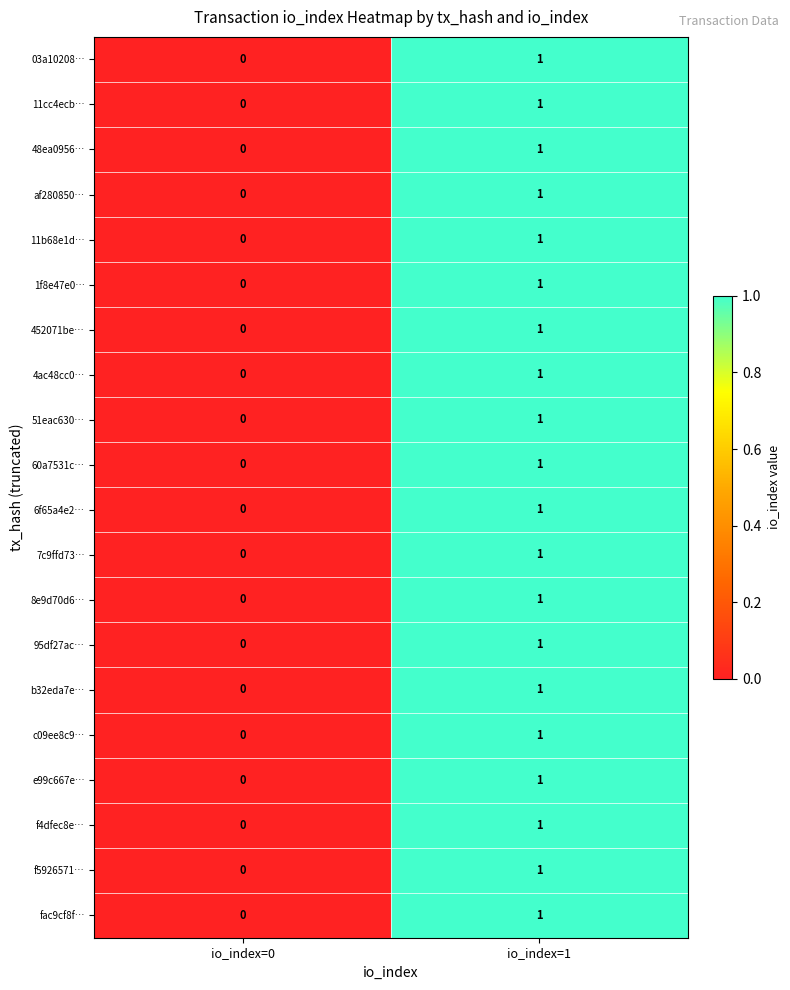

The af280850… series shows 1 at io_index=0. True or false?

False